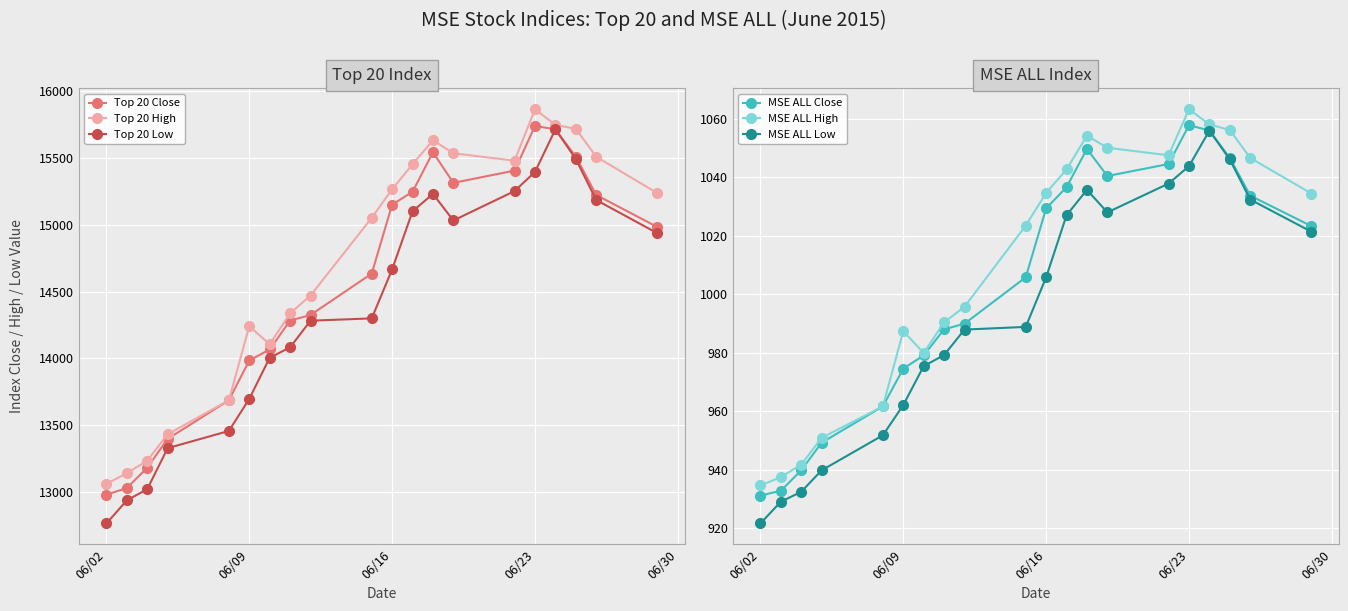

What is the lowest value of the Top 20 Low series?

12767.7